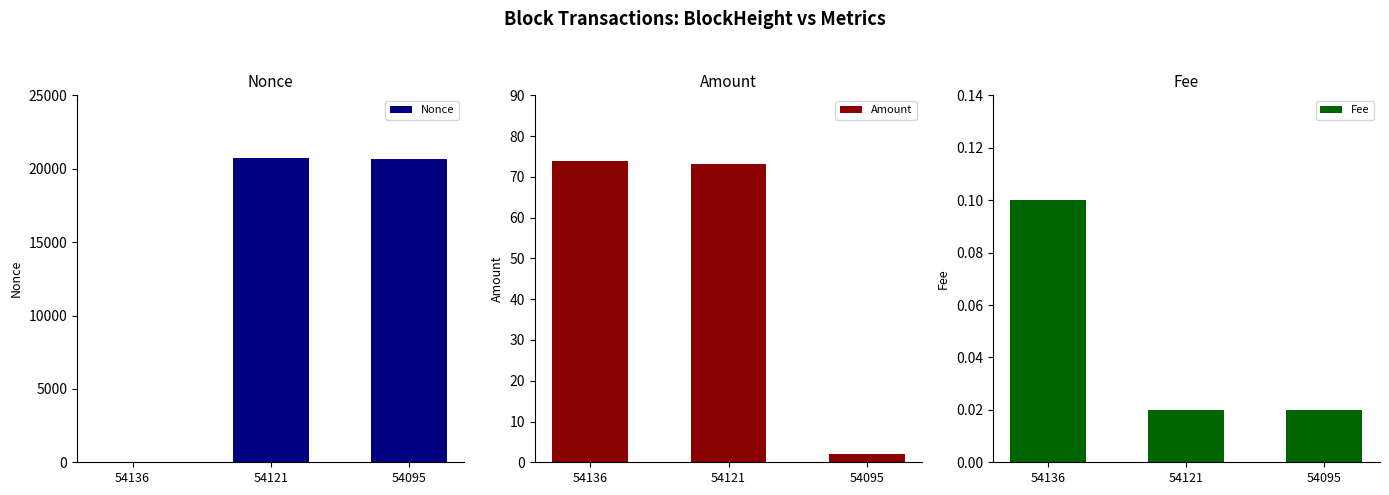

What are all the series names shown in the legend?

Nonce, Amount, Fee